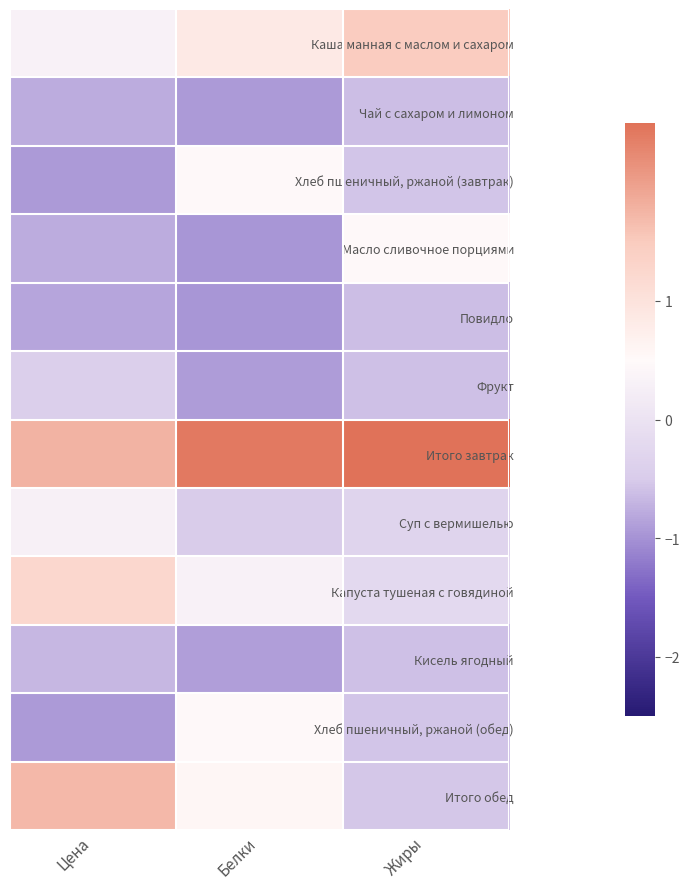

Reading right to left, list all the values displayed in this chart.

Каша манная с маслом и сахаром: Жиры=1.5	Белки=0.8	Цена=0.3
Чай с сахаром и лимоном: Жиры=-0.6	Белки=-0.9	Цена=-0.8
Хлеб пшеничный, ржаной (завтрак): Жиры=-0.6	Белки=0.5	Цена=-0.9
Масло сливочное порциями: Жиры=0.5	Белки=-1.0	Цена=-0.8
Повидло: Жиры=-0.6	Белки=-1.0	Цена=-0.8
Фрукт: Жиры=-0.6	Белки=-0.9	Цена=-0.4
Итого завтрак: Жиры=2.7	Белки=2.4	Цена=1.8
Суп с вермишелью: Жиры=-0.3	Белки=-0.5	Цена=0.3
Капуста тушеная с говядиной: Жиры=-0.2	Белки=0.3	Цена=1.2
Кисель ягодный: Жиры=-0.6	Белки=-0.9	Цена=-0.7
Хлеб пшеничный, ржаной (обед): Жиры=-0.6	Белки=0.5	Цена=-0.9
Итого обед: Жиры=-0.5	Белки=0.6	Цена=1.7